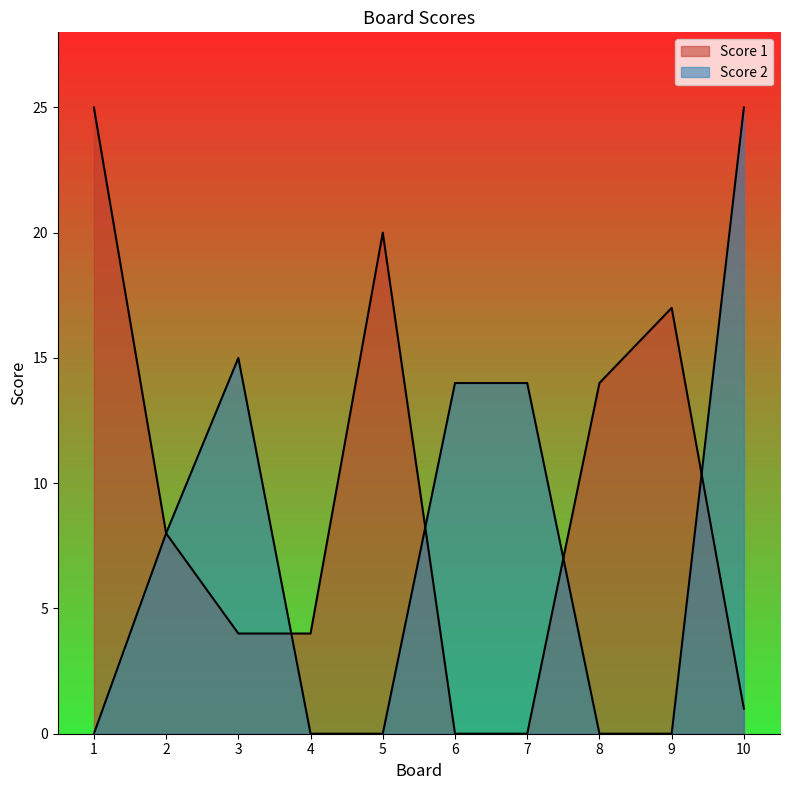

True or false: Score 1 has a value of 8 at 2.

True